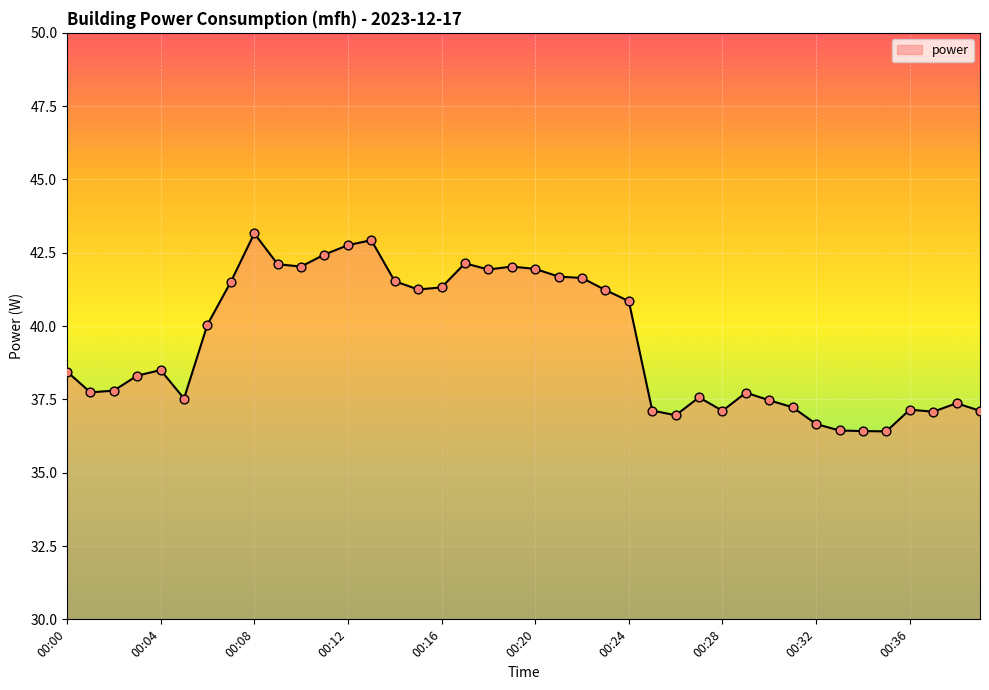

What is the greatest value displayed?

43.2